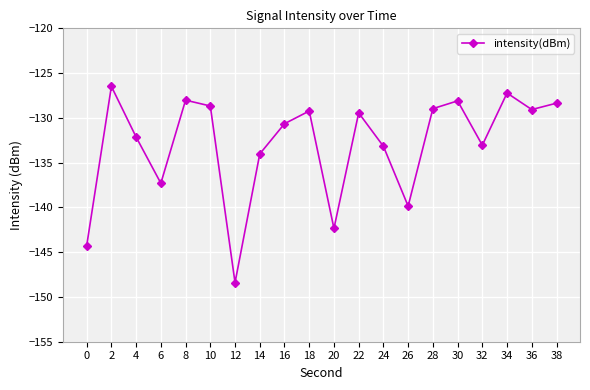

Is it true that the value at 16 is -76.2?

False